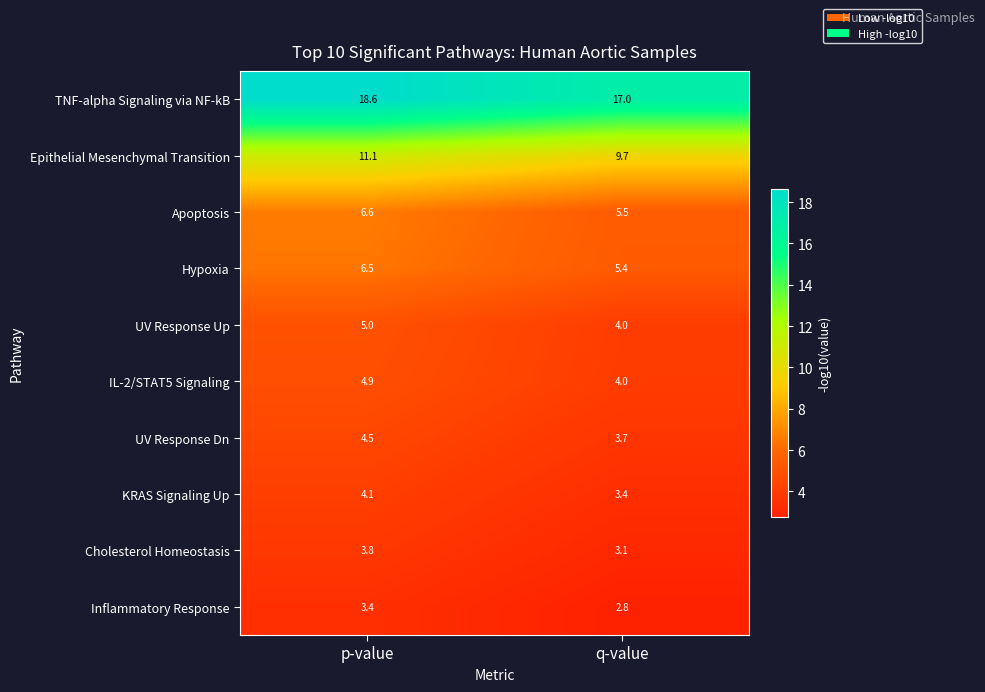

How many series are shown in this chart?

10